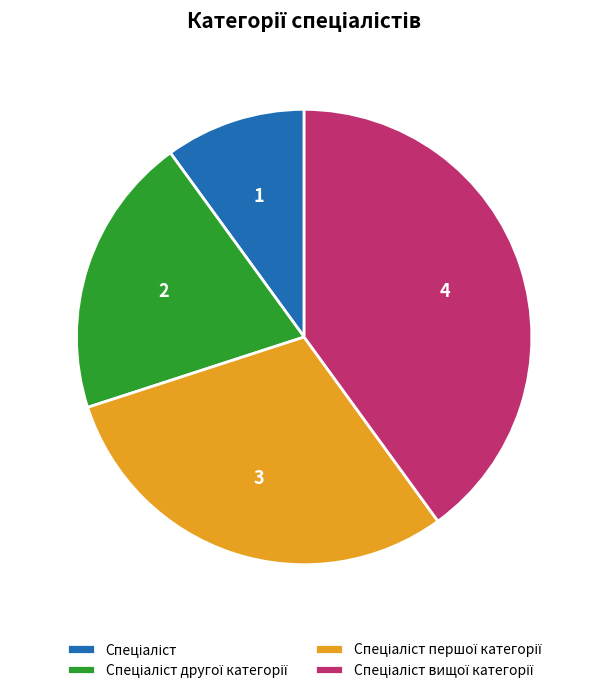

Is there a majority slice in this chart?

No